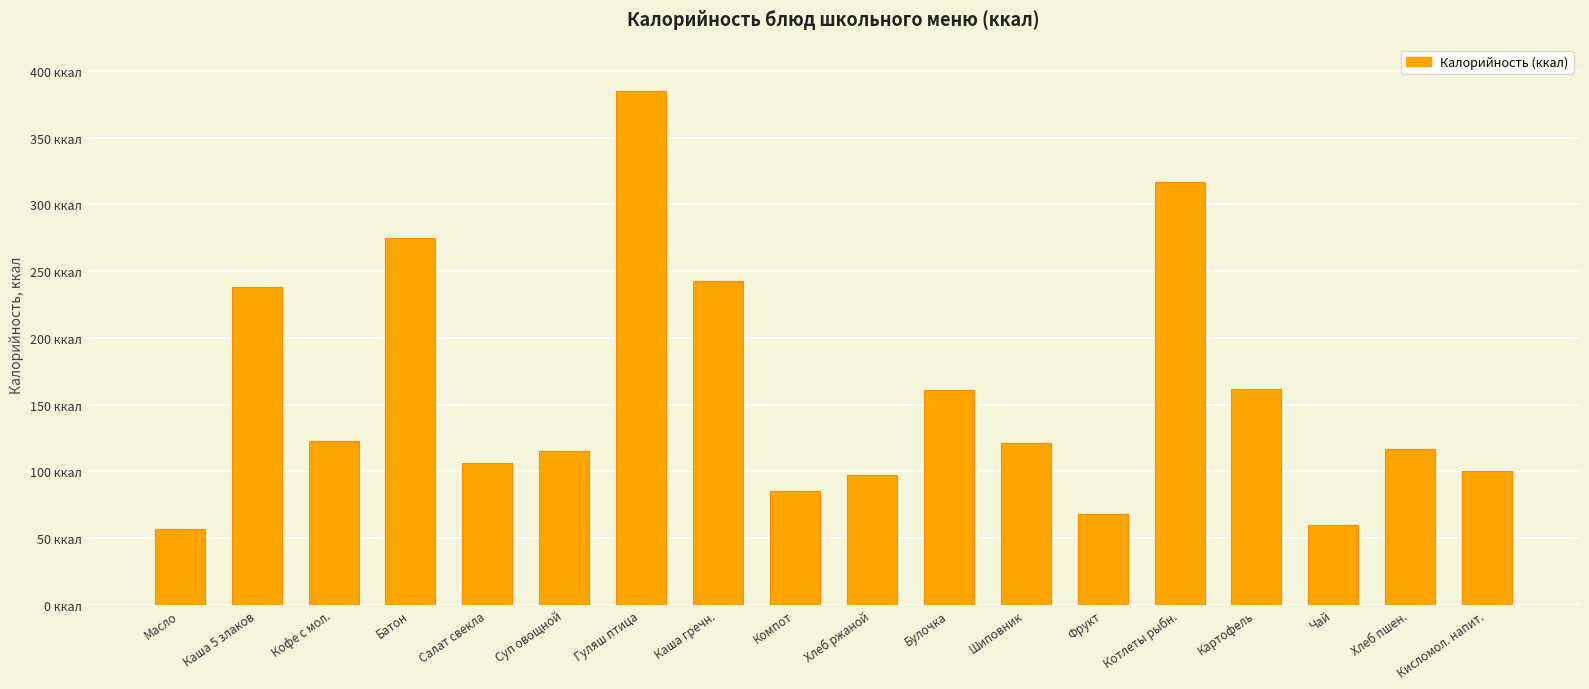

True or false: the data shows 132 at Хлеб ржаной.

False